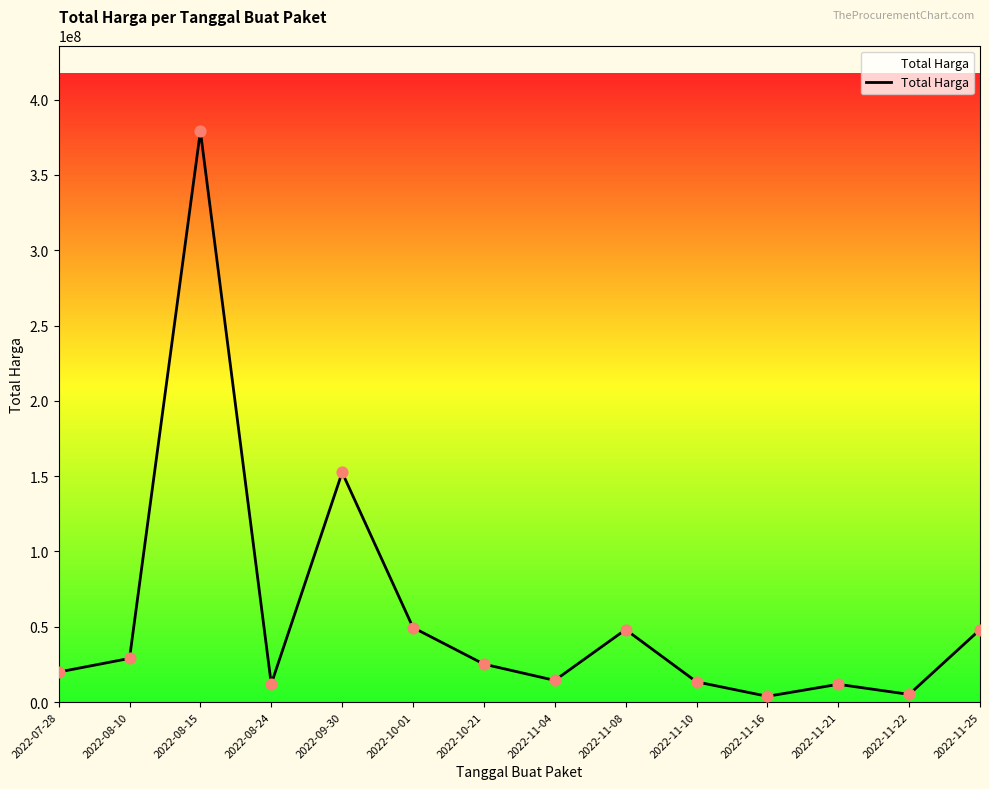

What is the ratio of the value at 2022-08-10 to the value at 2022-11-10?

2.2